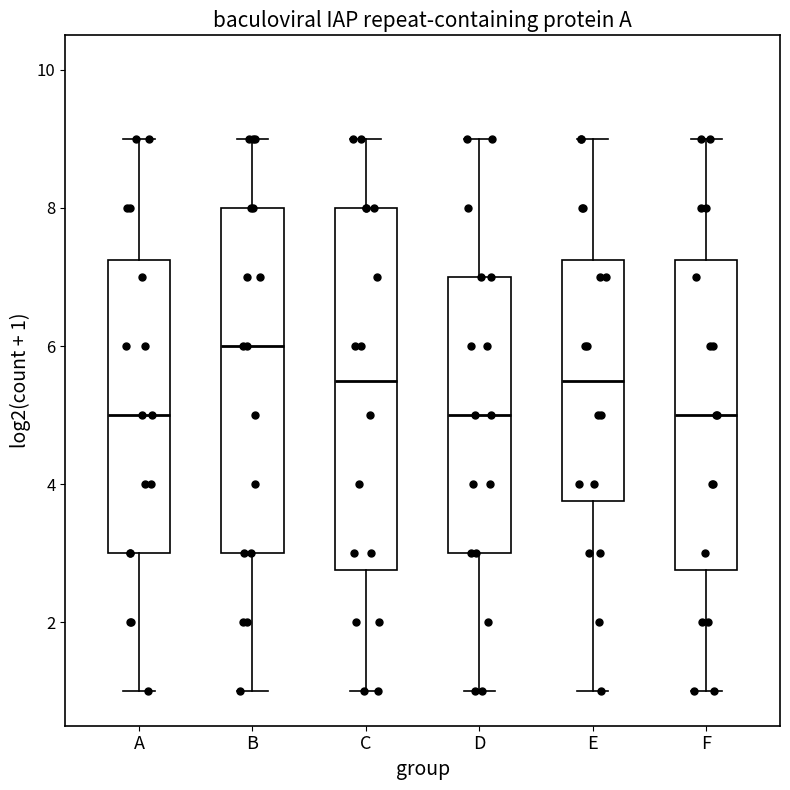

Which box's median line is the highest?

B